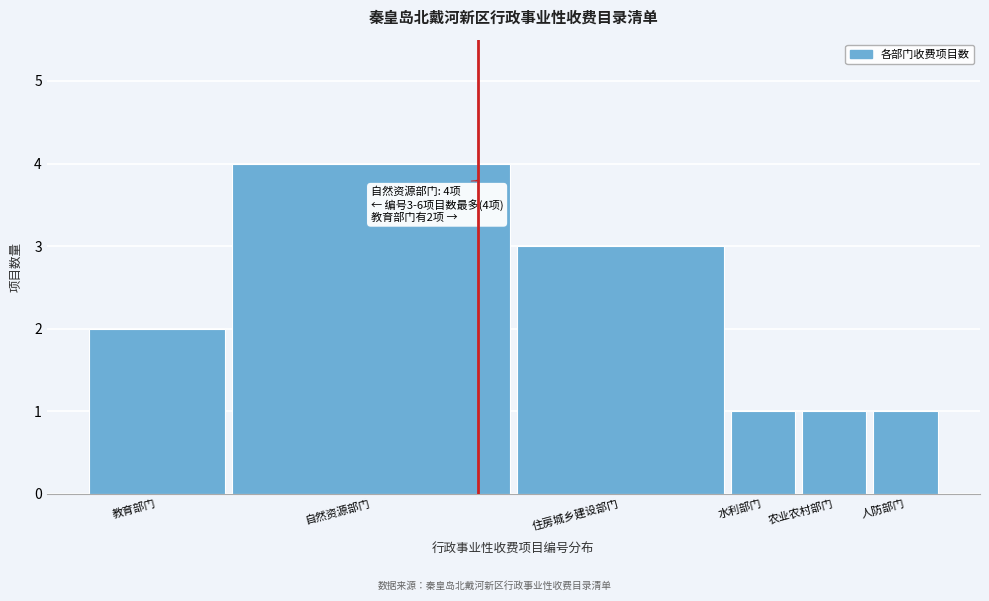

Reading left to right, what are all the values shown in this chart?

2	4	3	1	1	1